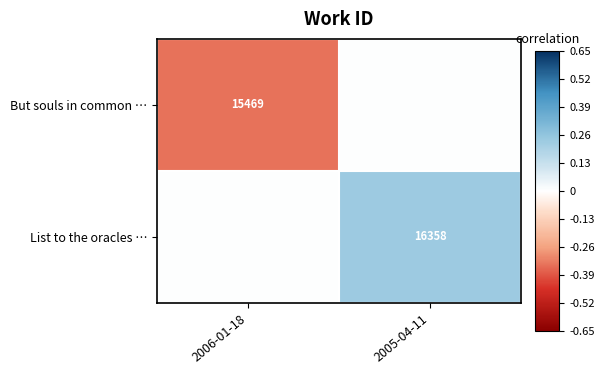

The But souls in common … series shows 15469 at 2006-01-18. True or false?

True